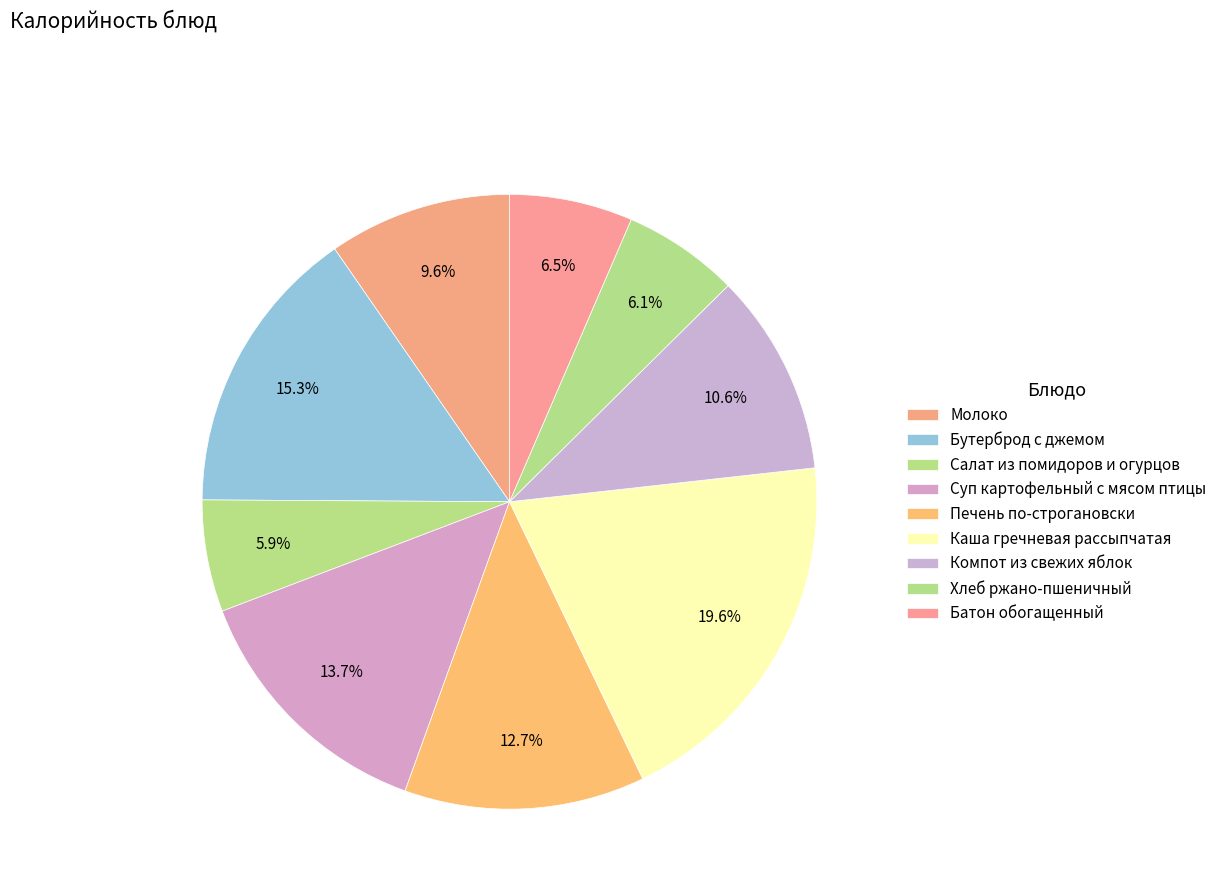

Is it true that Каша гречневая рассыпчатая is 20% of the pie?

True